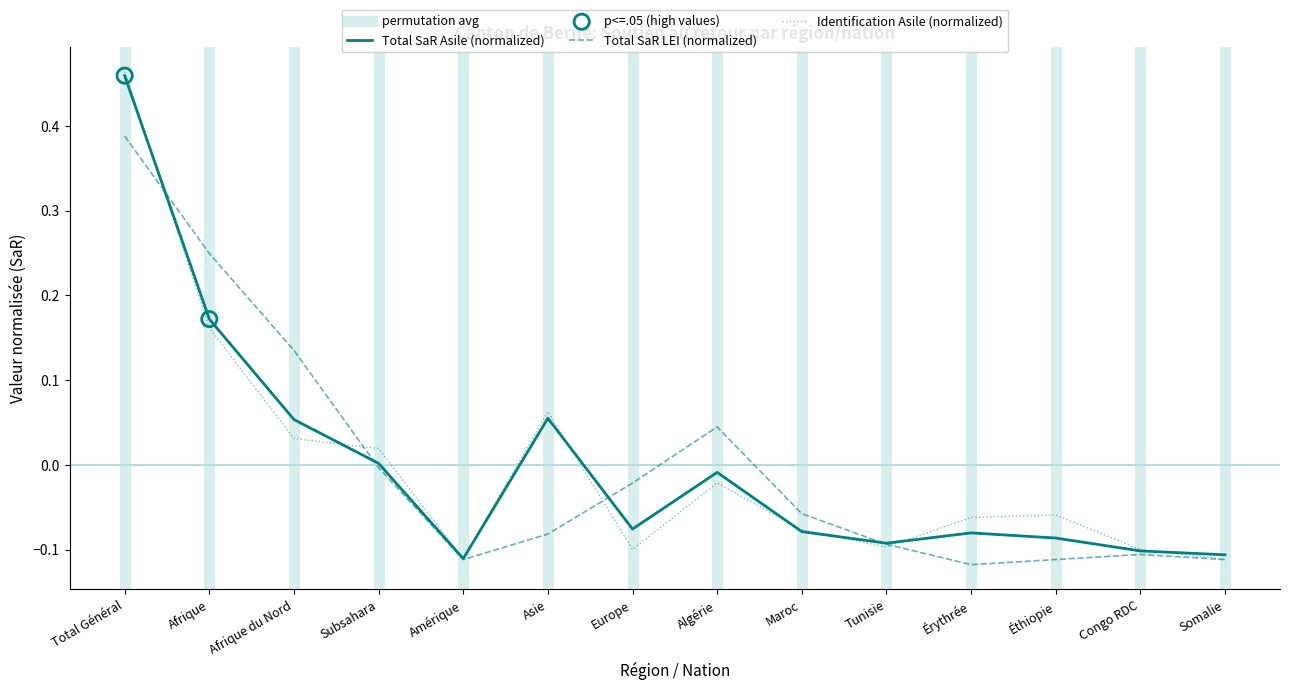

What is the total value across all series at Afrique du Nord?

0.2